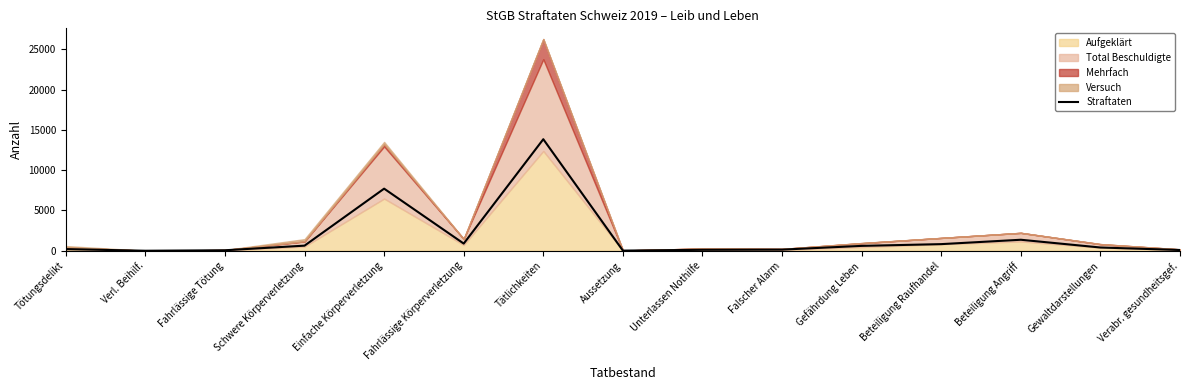

How many values are below 407?

7